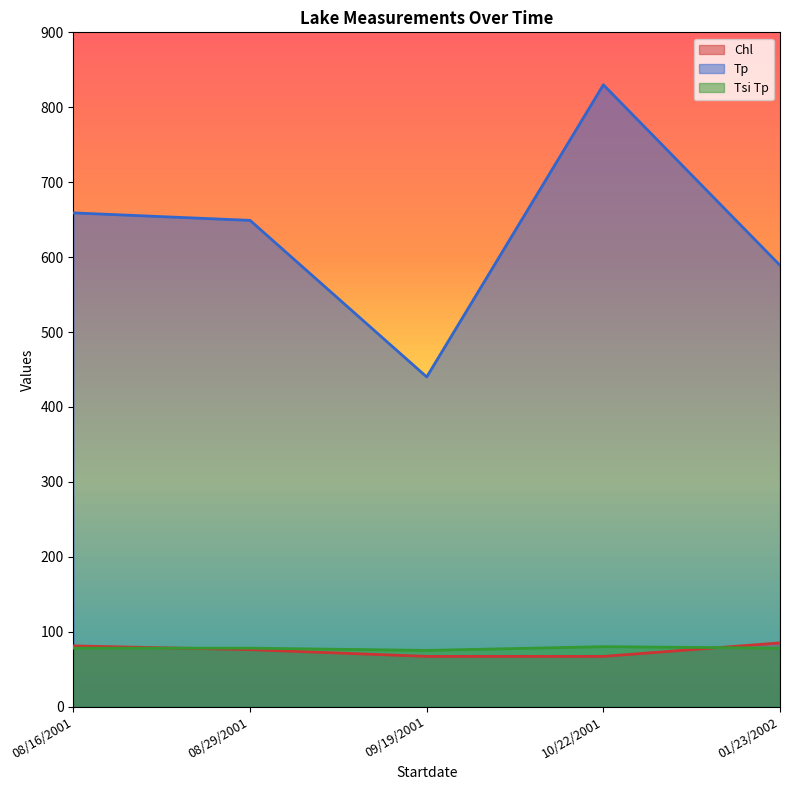

At which category is the sum across all series the highest?

10/22/2001